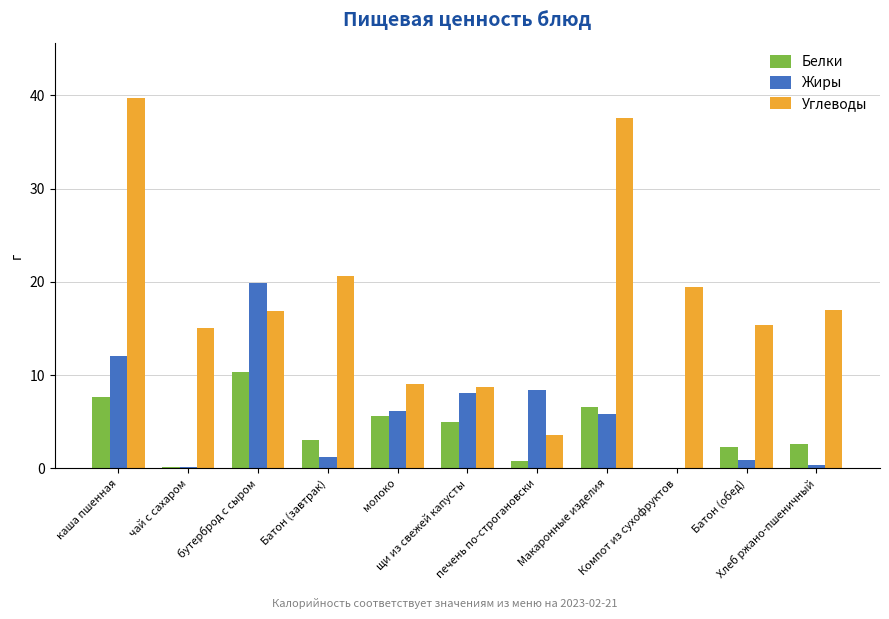

How many values in the Углеводы series exceed 16?

6